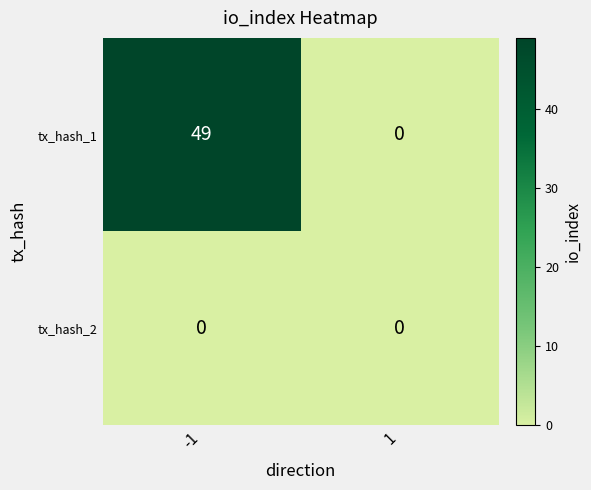

List the labels in order of tx_hash_1 value, largest first.

-1, 1